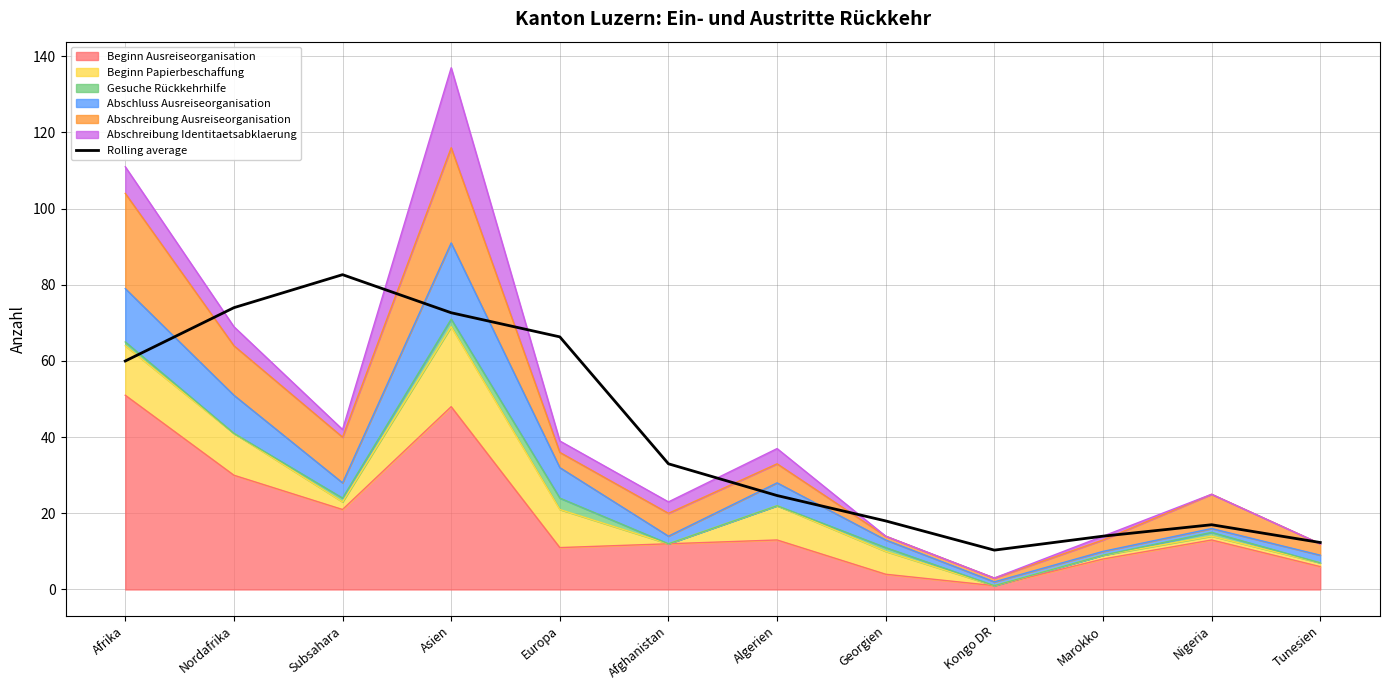

What is the value of the 7th point from the left?

24.7